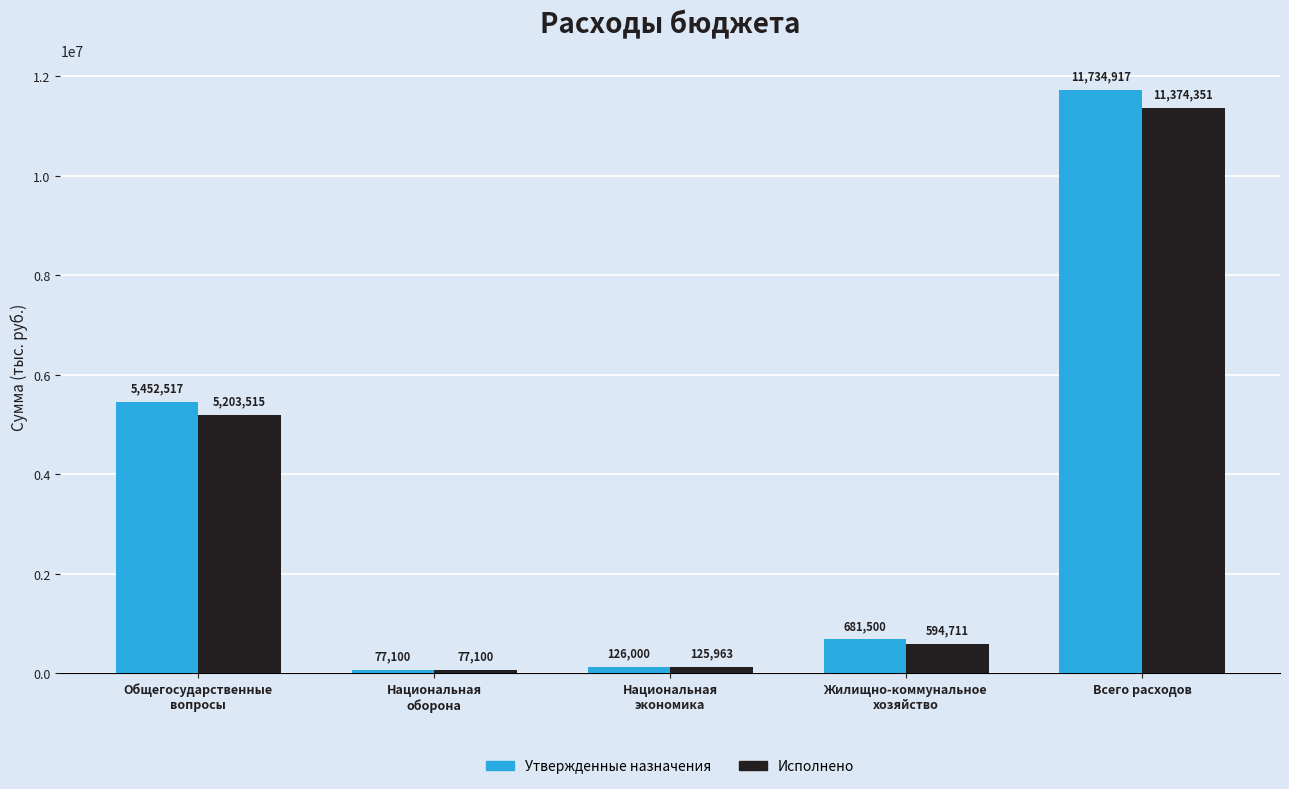

Which series has the widest spread of values?

Утвержденные назначения